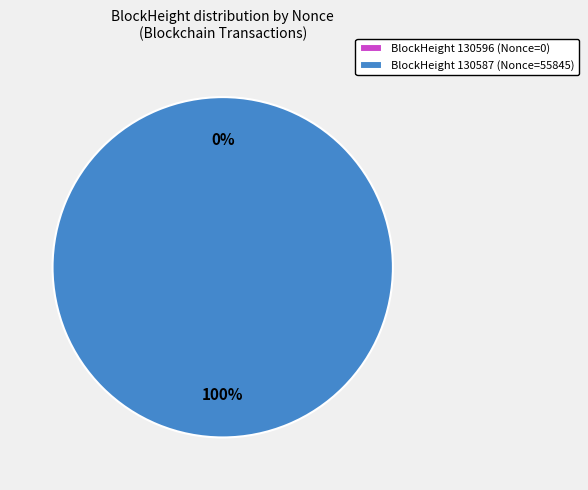

To the nearest percent, what is the difference between the 130596 and 130587 slice percentages?

100%